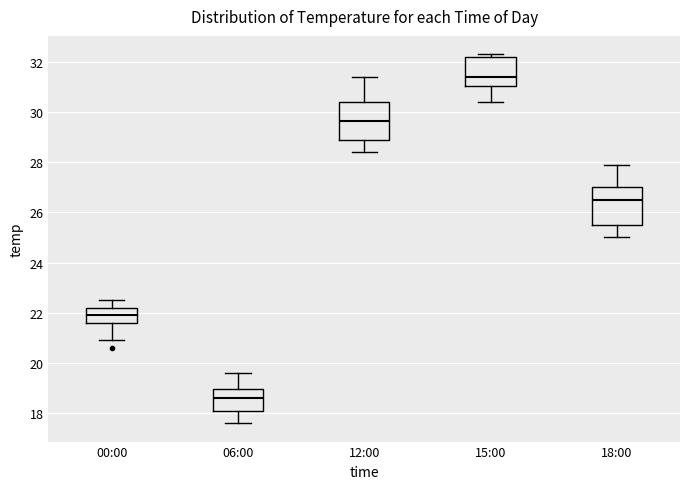

Which box has the highest median line?

15:00